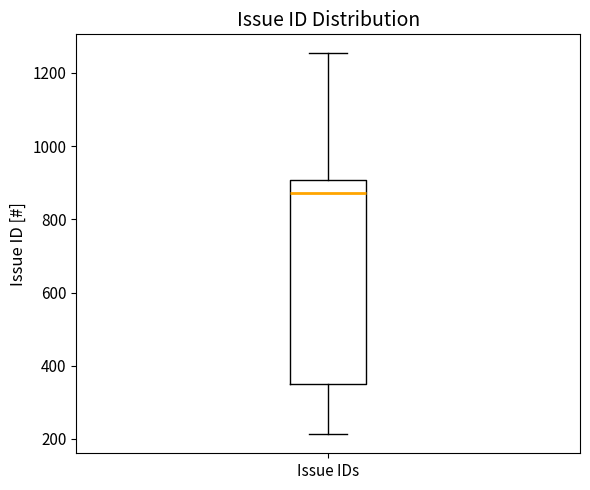

Read this box plot against the y-axis: the position of the median line, the range covered by the box, and the ends of both whiskers. The values are not printed on the chart, so give them approximately, as read against the axis.

median 880, box 340 to 900, whiskers 220 to 1260